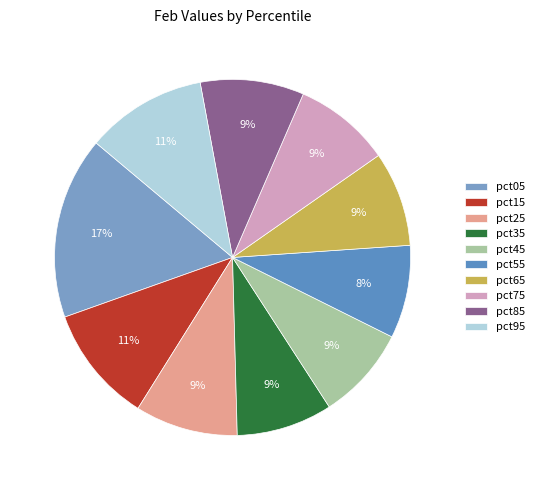

How many segments does this pie chart have?

10